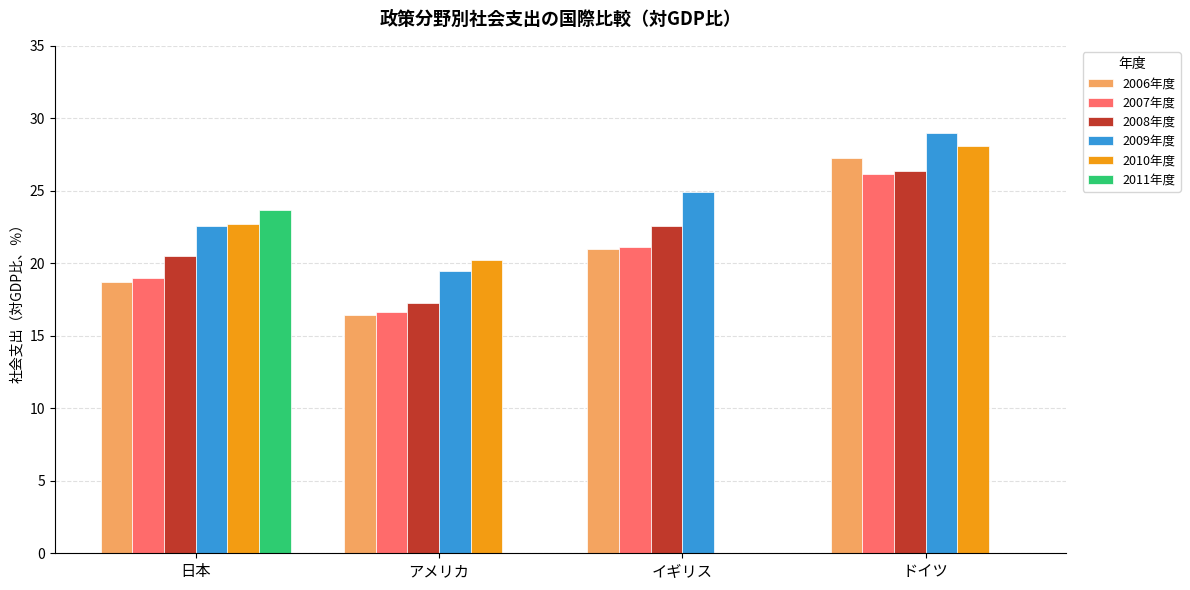

How many groups of bars are there?

4